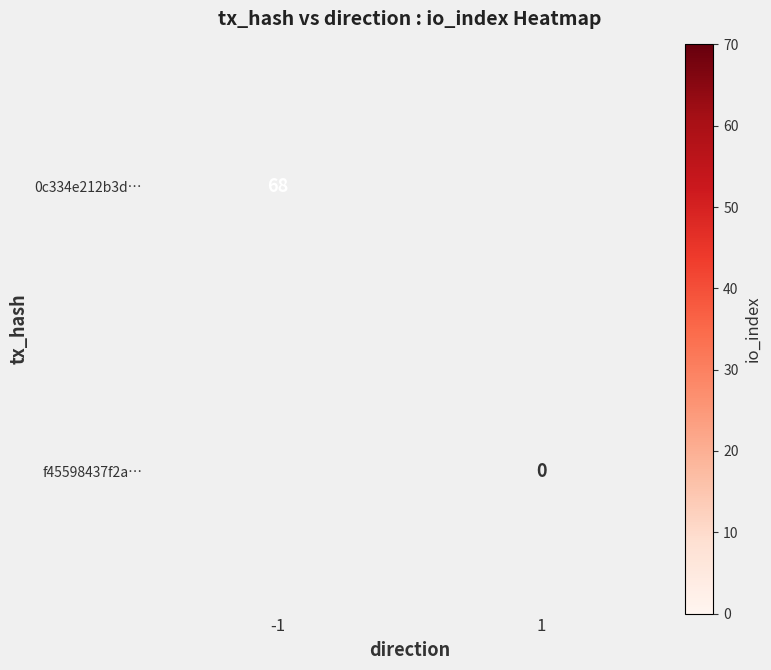

Is the value of 0c334e212b3d… at -1 greater than the value of f45598437f2a… at 1?

Yes